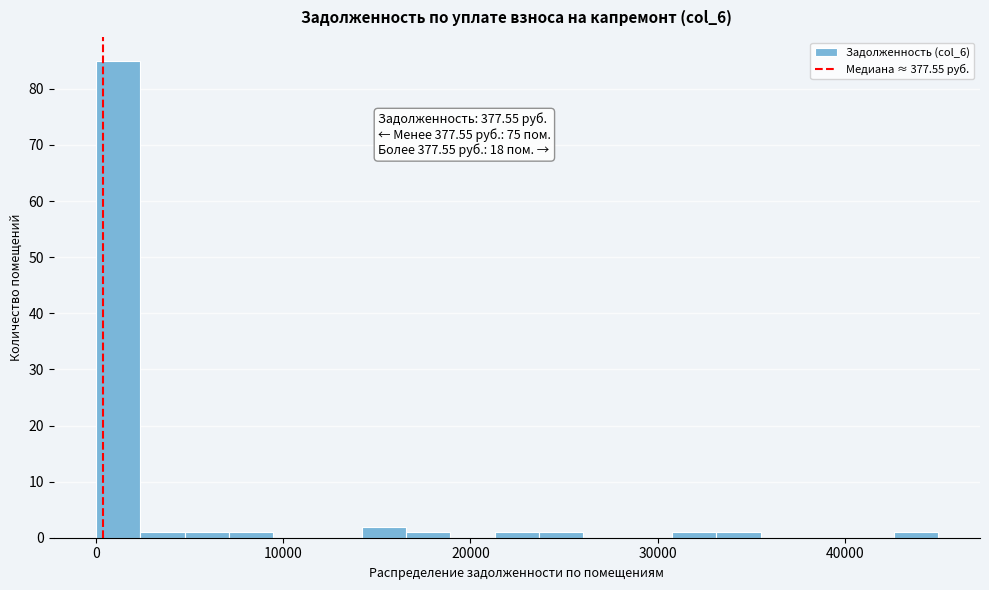

Read against the x-axis, roughly where is the centre of the tallest bar?

1000